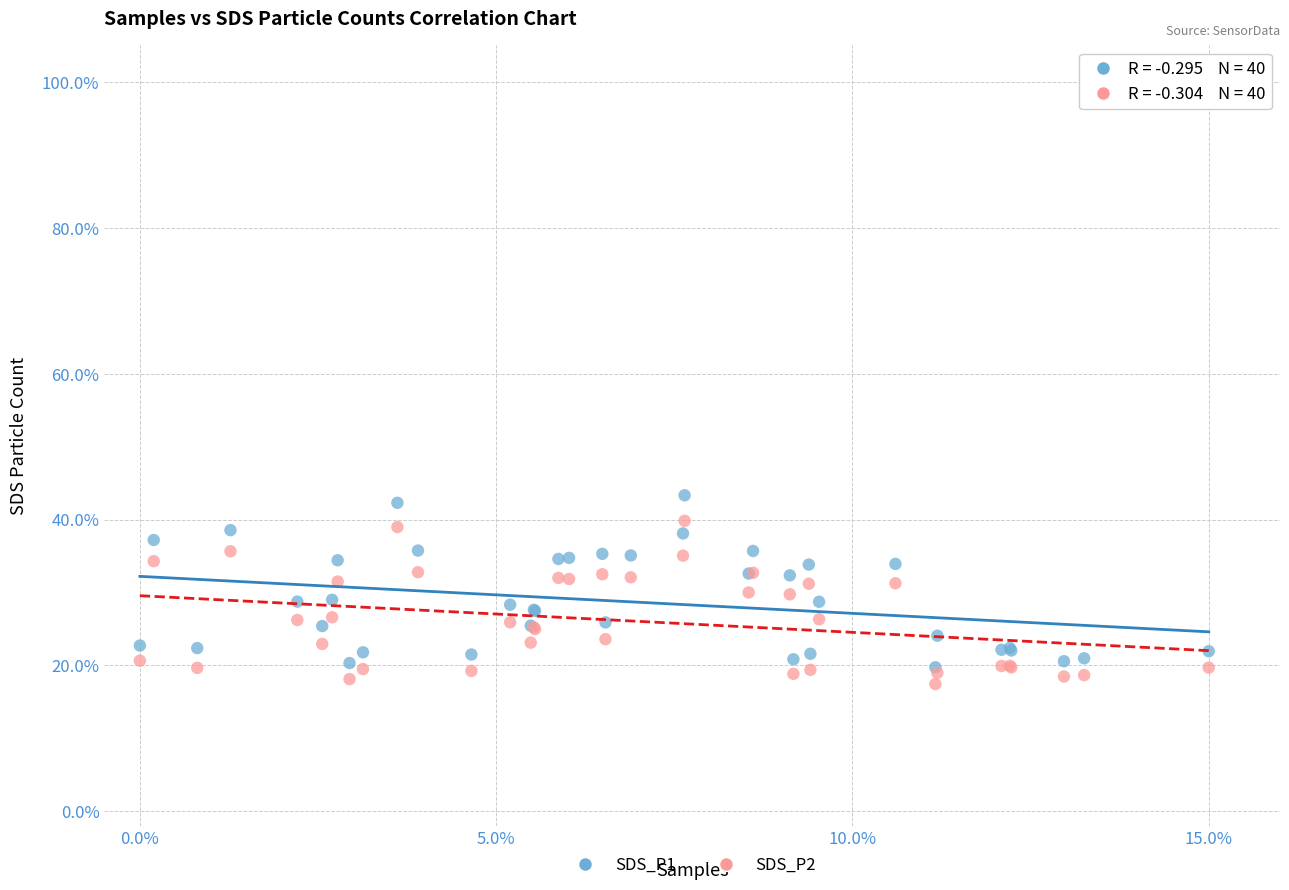

Which series contains the lowest Y value?

SDS_P2